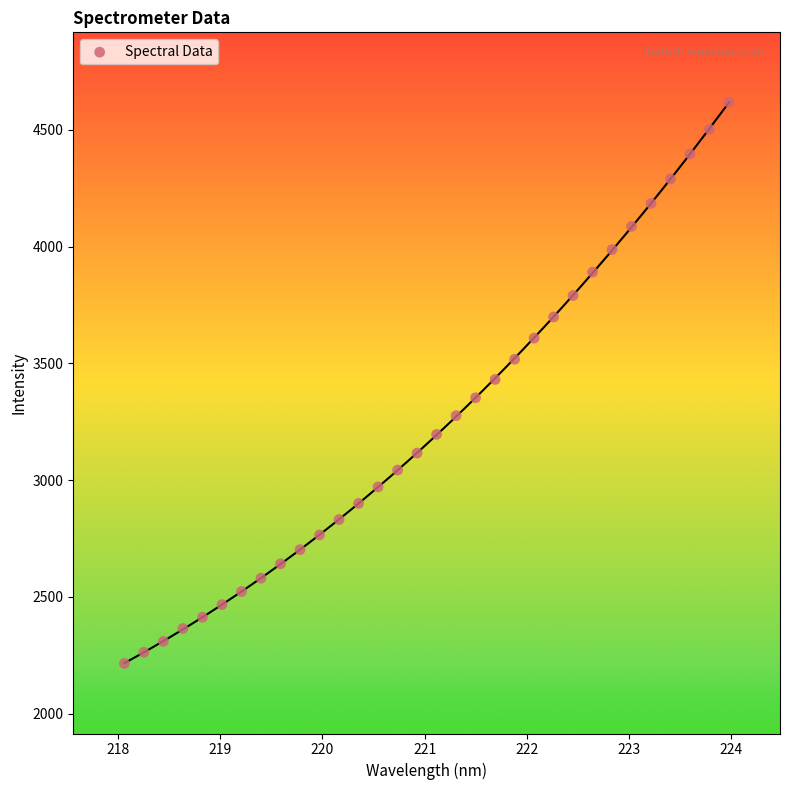

What is the range of X values (max minus min)?

5.9